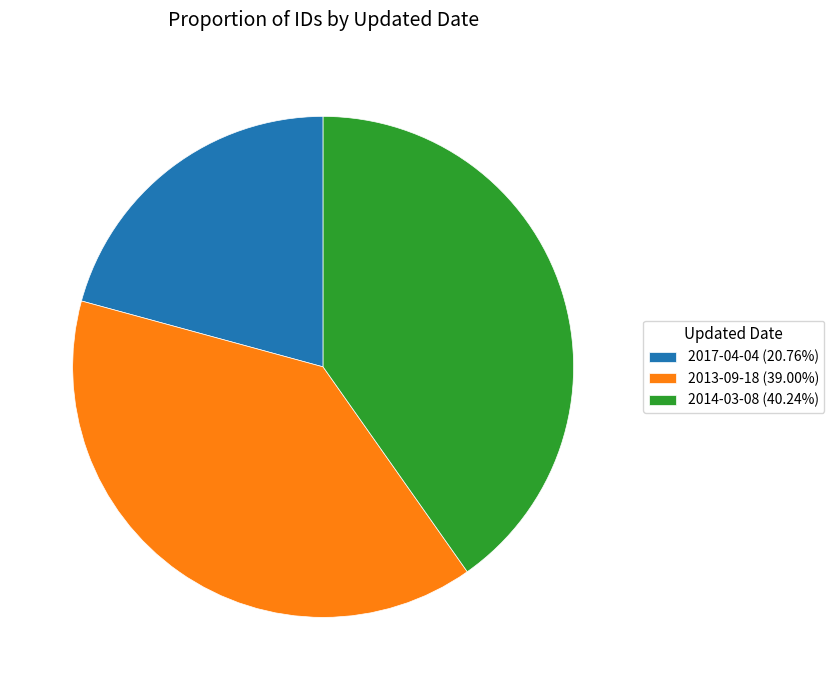

What is the ratio of the value at 2017-04-04 (20.76%) to the value at 2013-09-18 (39.00%)?

0.5